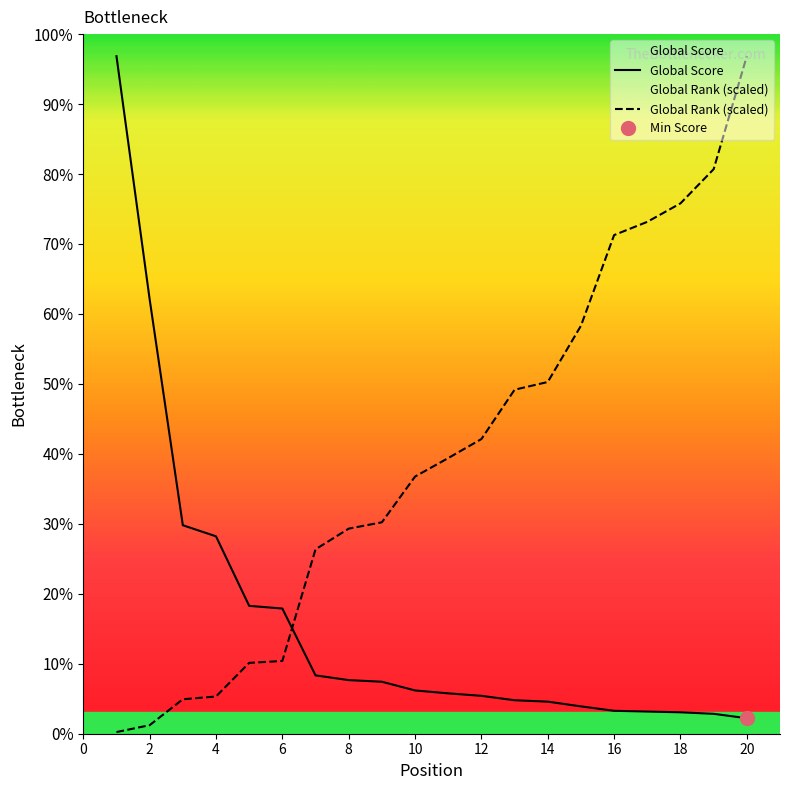

Which series has the largest range (max minus min)?

Global Rank